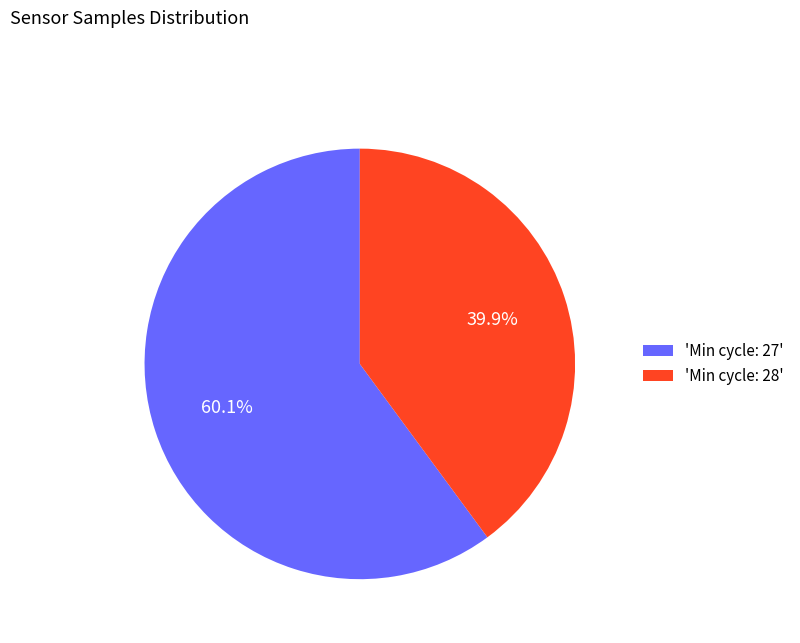

How many segments does this pie chart have?

2